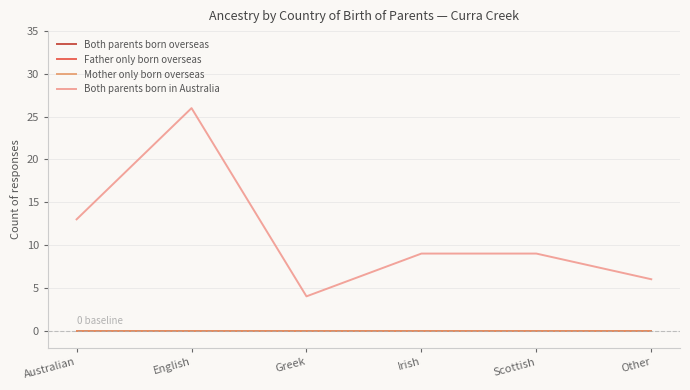

True or false: Both parents born overseas and Mother only born overseas cross at least once.

False